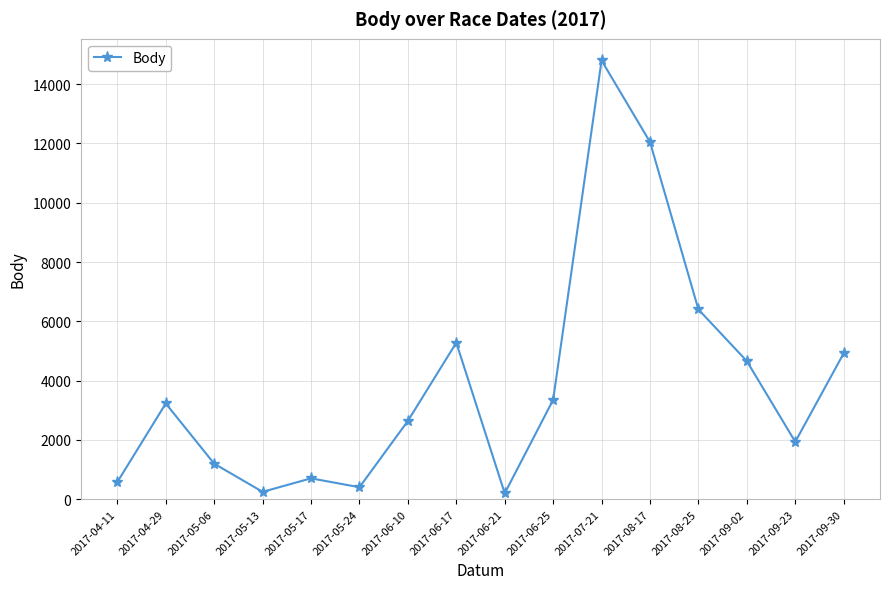

Count the number of data series in this chart.

1